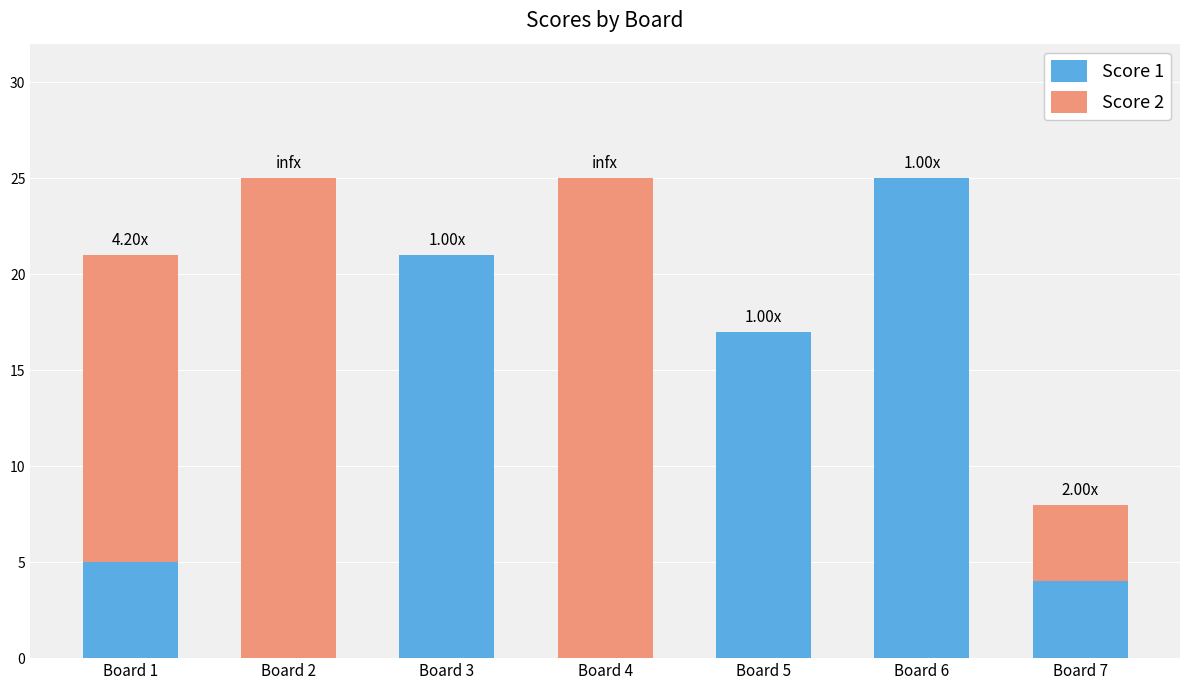

What is the total value across all series at Board 6?

25